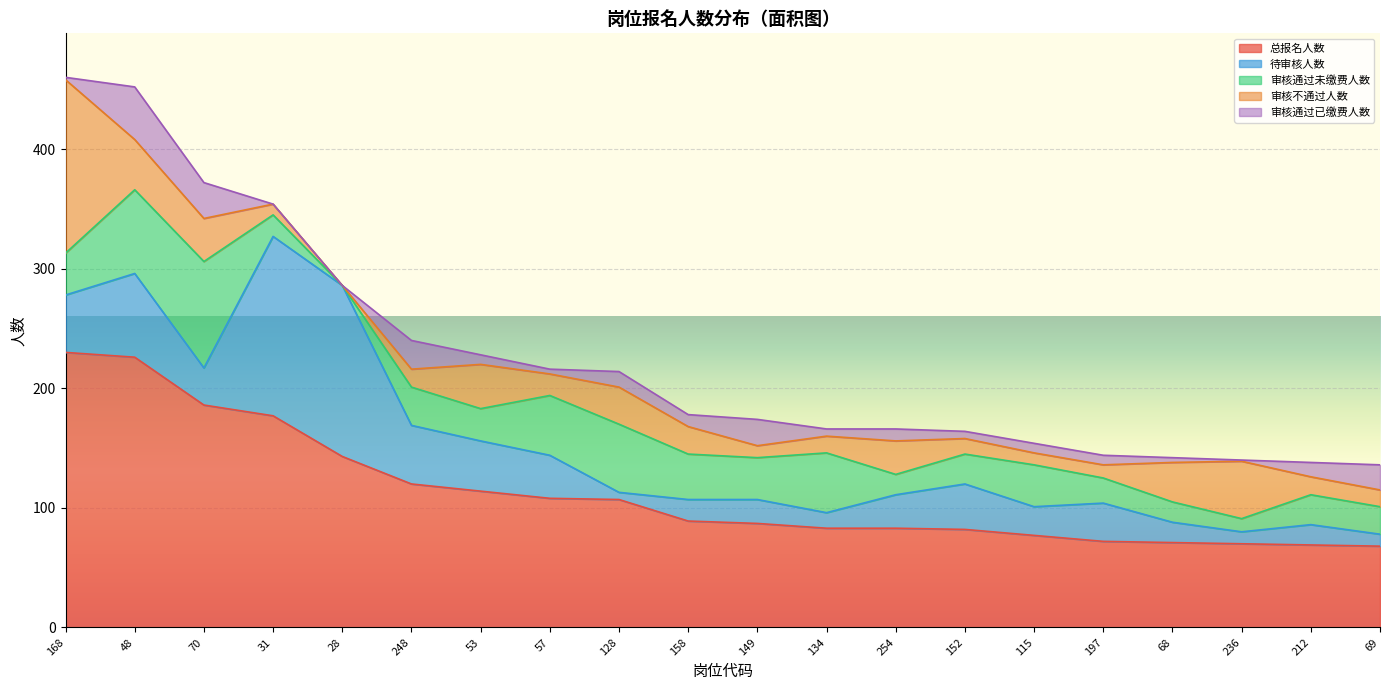

True or false: 审核通过已缴费人数 has more than 1 interior local peaks.

True